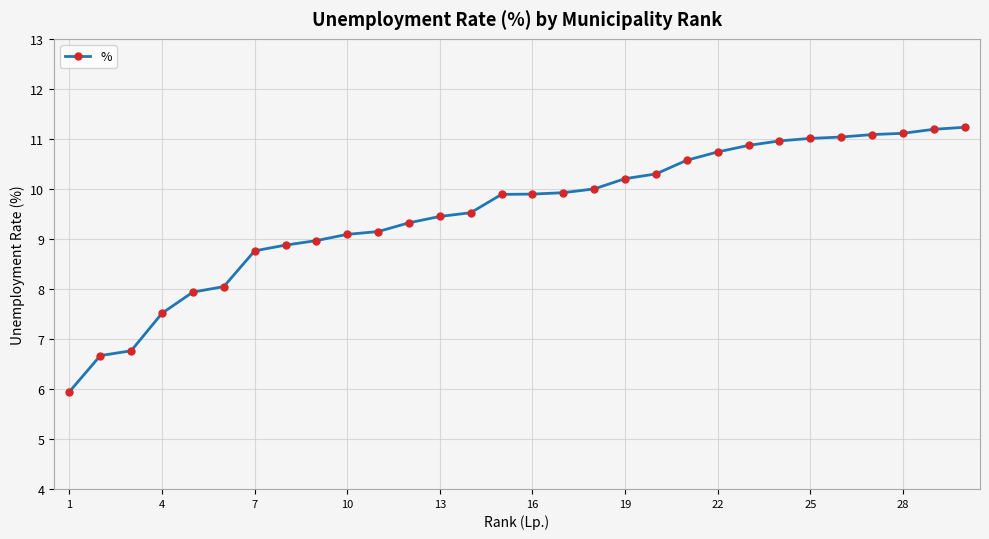

What is the value of the 8th point from the left?

8.9